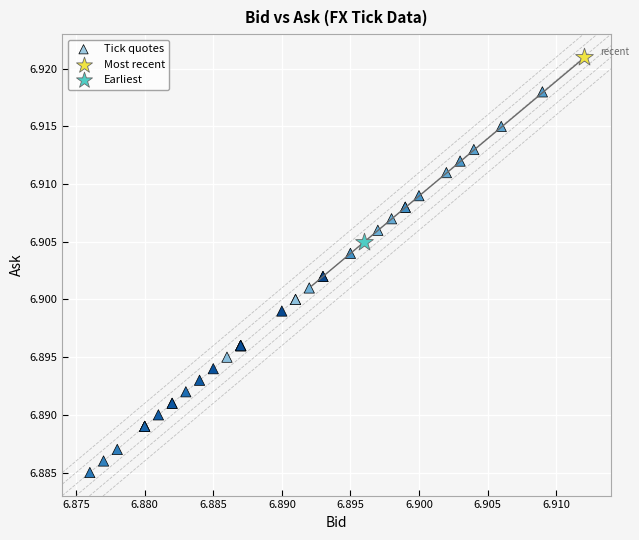

What are all the series names shown in the legend?

Tick quotes, Most recent, Earliest